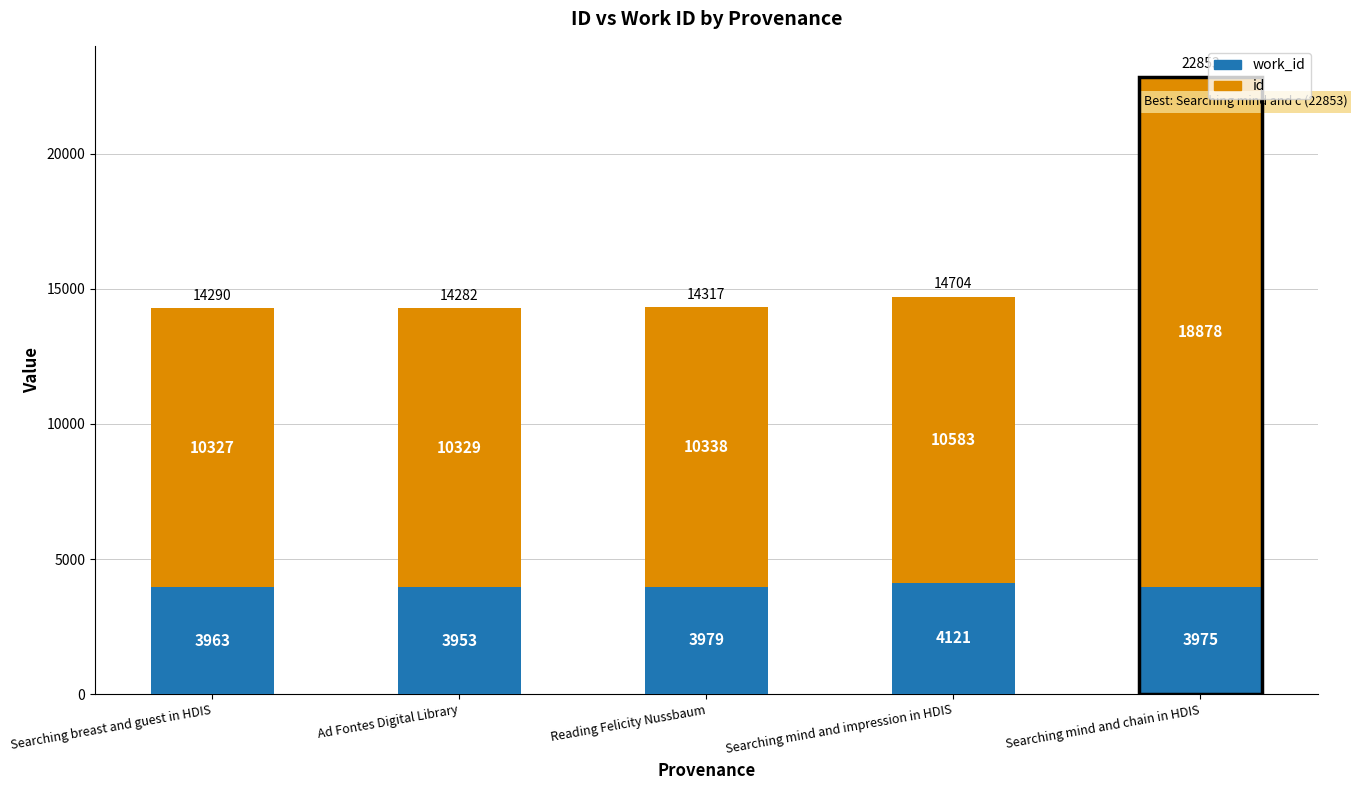

At which category is the sum across all series the highest?

Searching mind and chain in HDIS